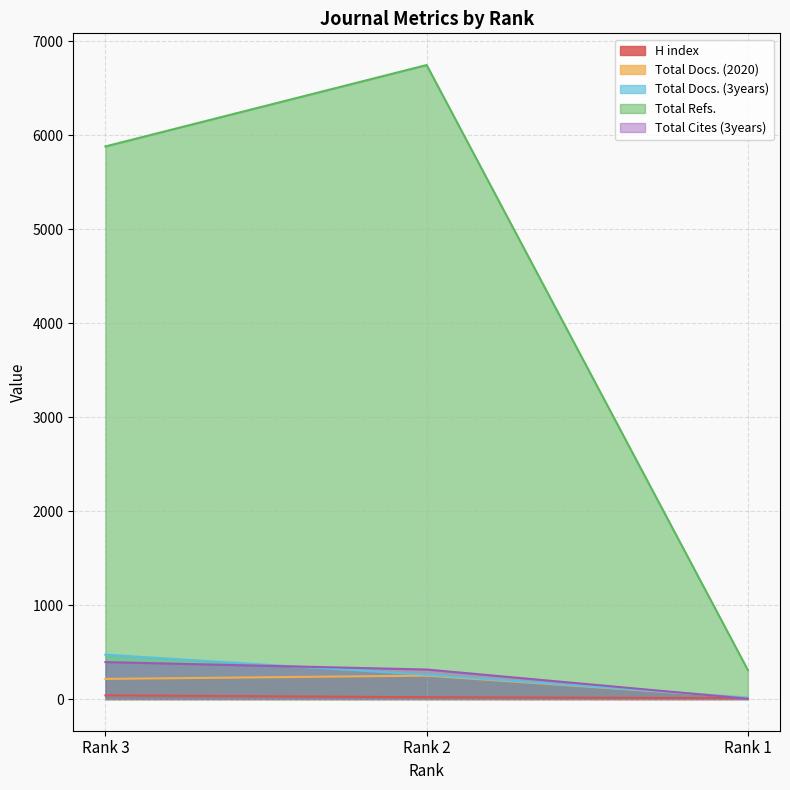

What is the difference between the H index values at Rank 2 and Rank 3?

20